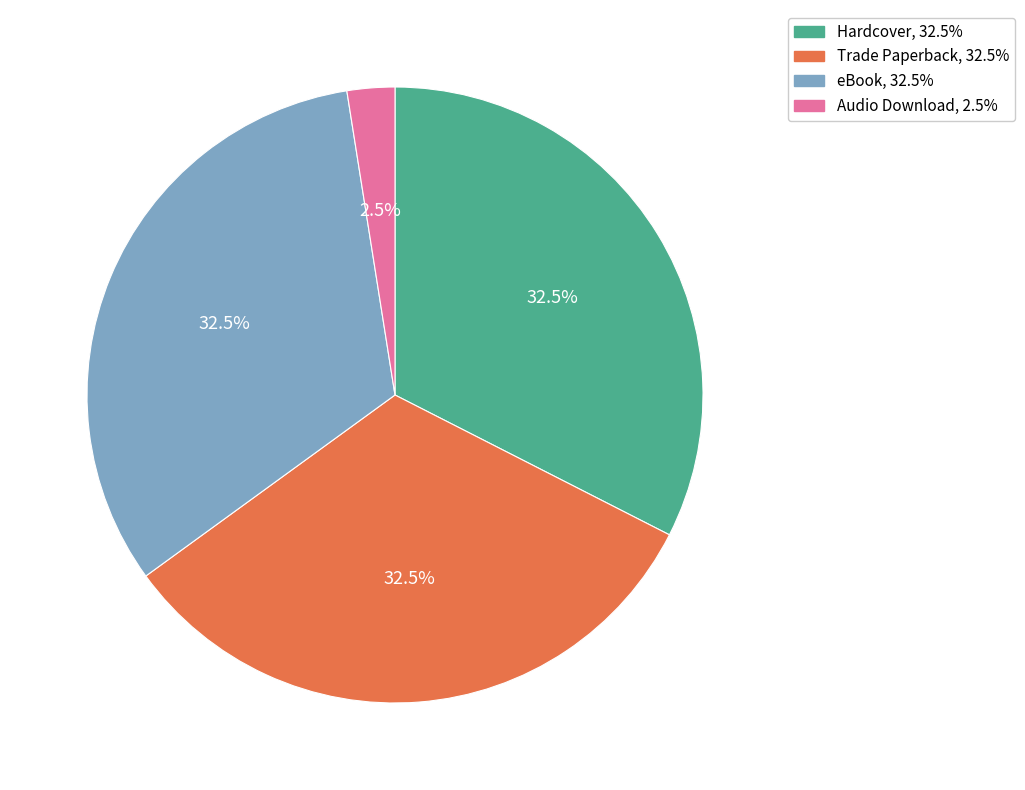

What portion of the pie excludes Trade Paperback?

67.5%